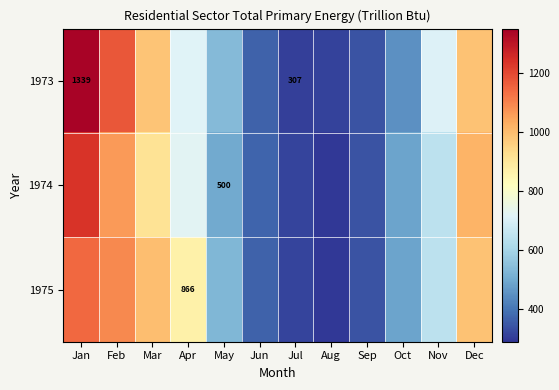

What is the sum of all 1973 values?

8226.0